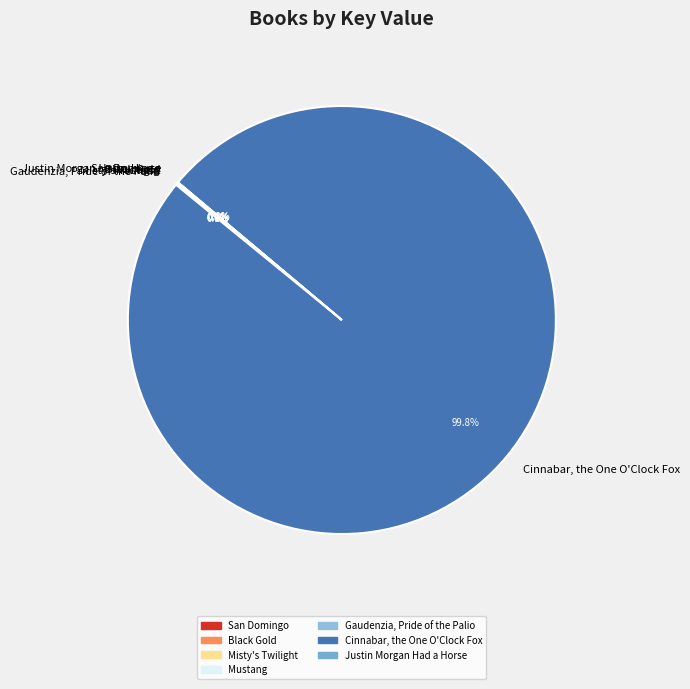

What is the largest slice in the pie chart?

Cinnabar, the One O'Clock Fox